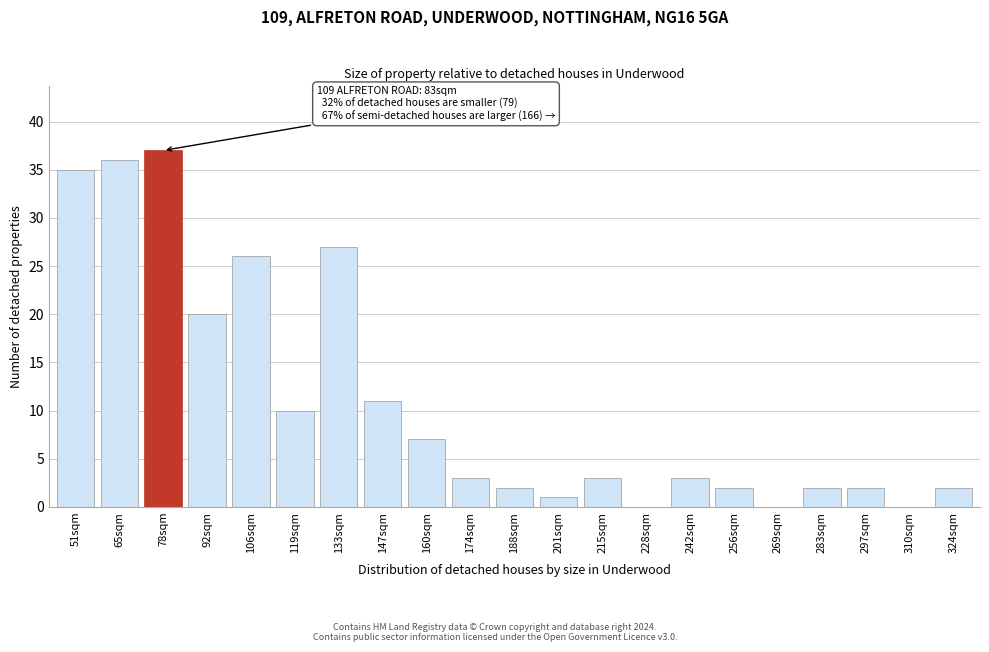

Reading right to left, extract all data points from this chart.

324sqm=2	310sqm=0	297sqm=2	283sqm=2	269sqm=0	256sqm=2	242sqm=3	228sqm=0	215sqm=3	201sqm=1	188sqm=2	174sqm=3	160sqm=7	147sqm=11	133sqm=27	119sqm=10	106sqm=26	92sqm=20	78sqm=37	65sqm=36	51sqm=35